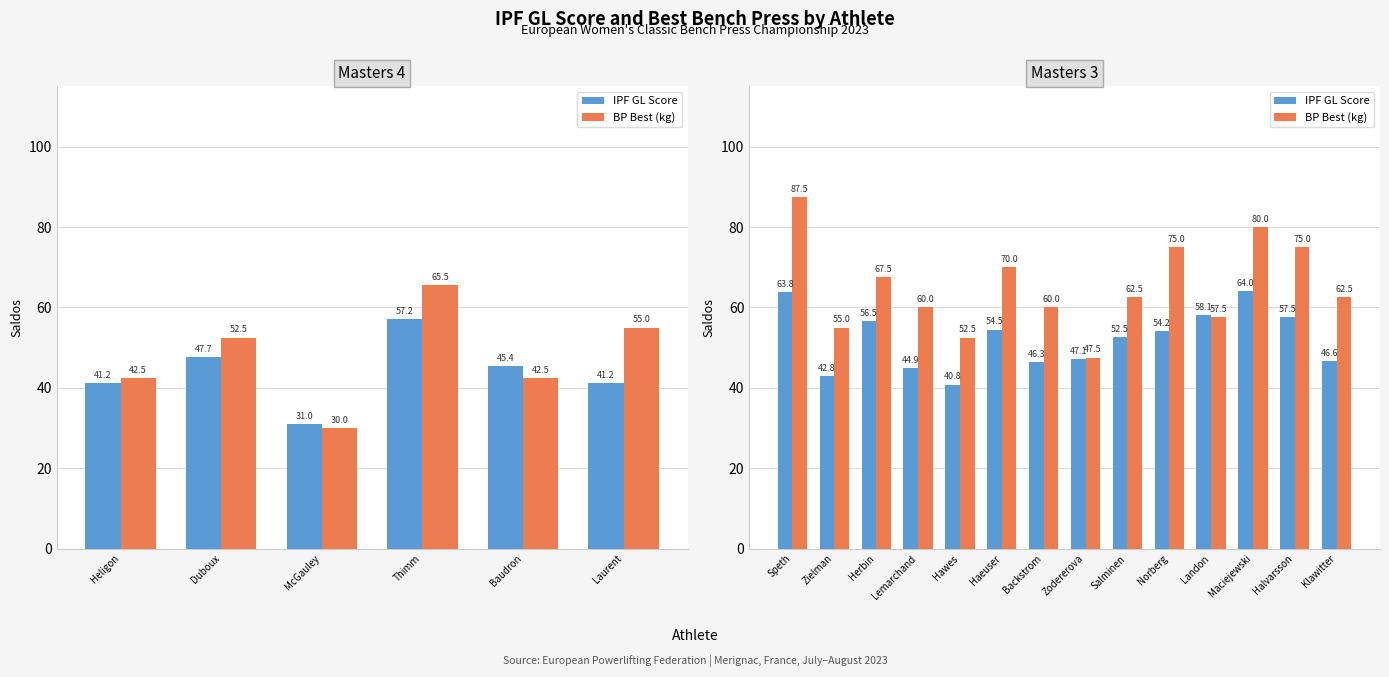

What position from the left is Klawitter?

14